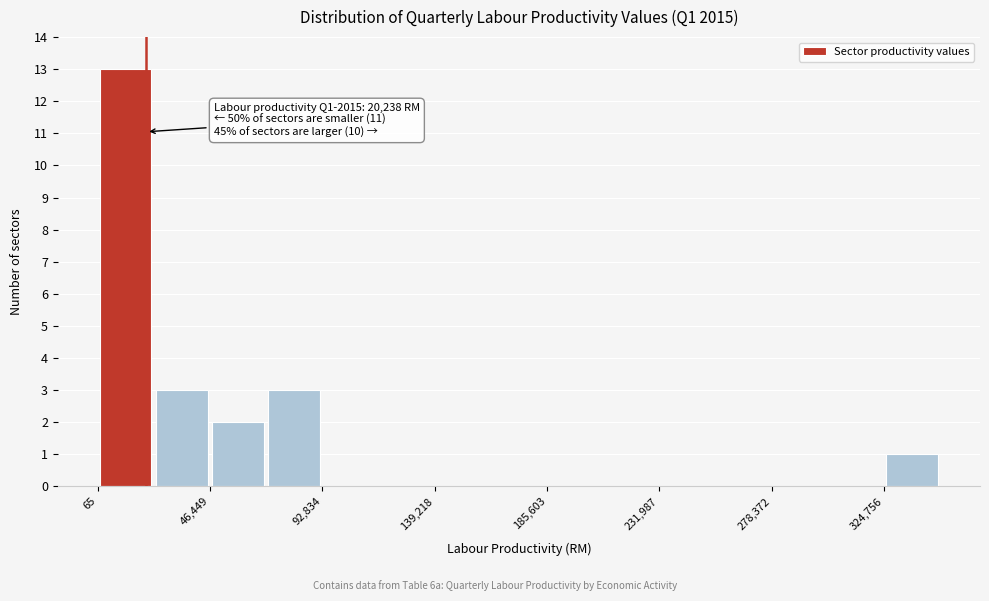

Over which range of the x-axis is the bar tallest?

0 to 25000